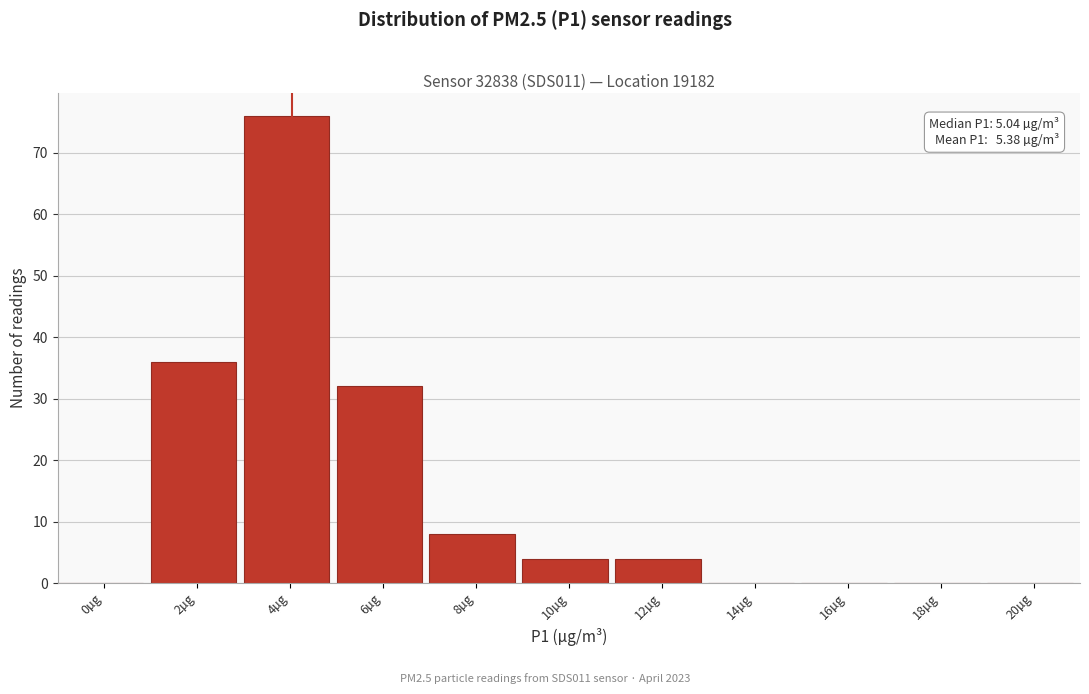

Reading right to left, extract all data points from this chart.

20µg=0	18µg=0	16µg=0	14µg=0	12µg=4	10µg=4	8µg=8	6µg=32	4µg=76	2µg=36	0µg=0